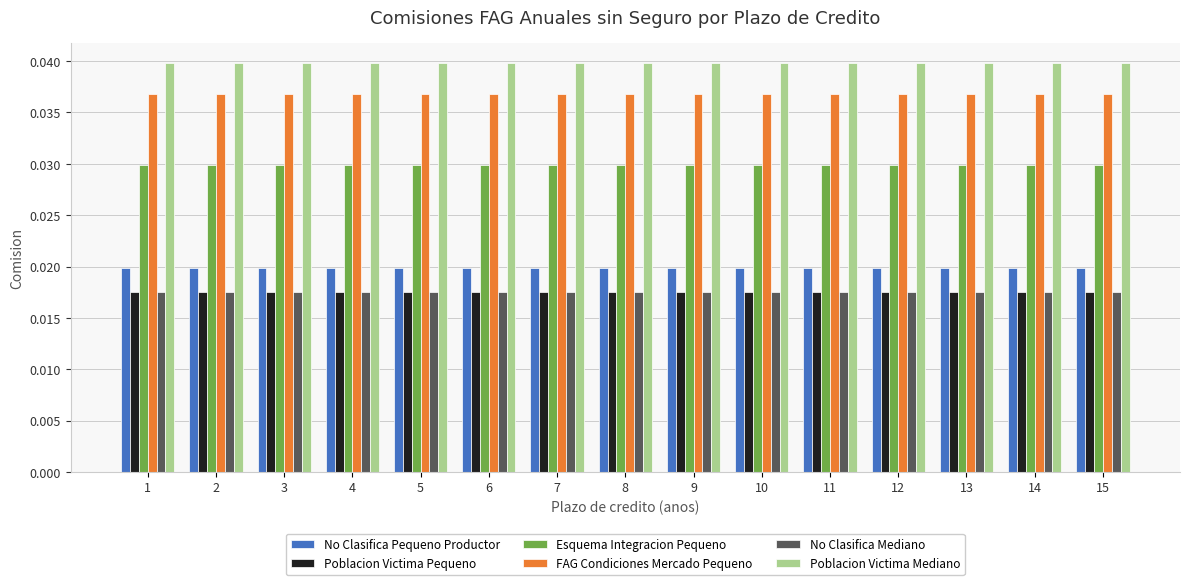

What is the sum of all No Clasifica Pequeno Productor values?

0.3